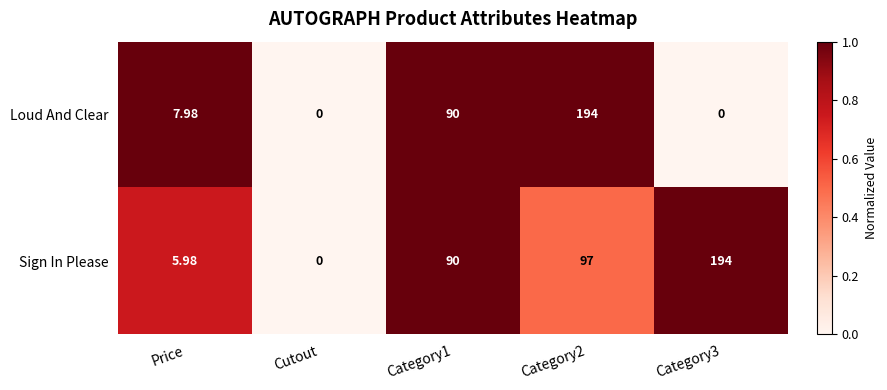

Where does the Loud And Clear series first go above 7?

Price